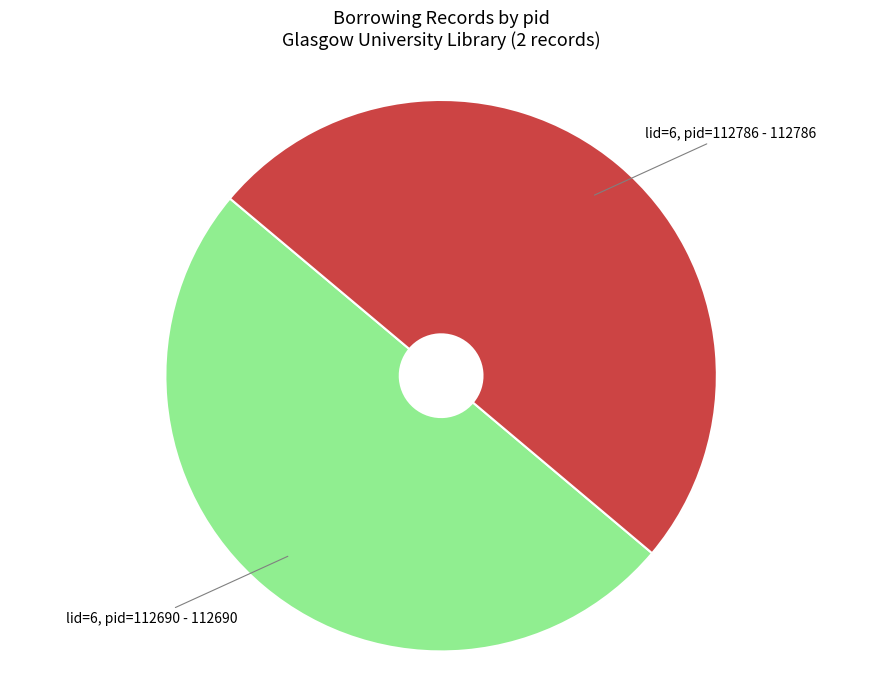

What is the ratio of the value at lid=6, pid=112690 to the value at lid=6, pid=112786?

1.0